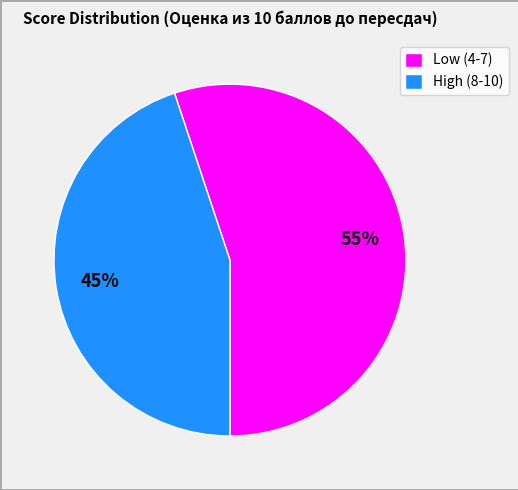

Is it true that Low (4-7) is 65% of the pie?

False